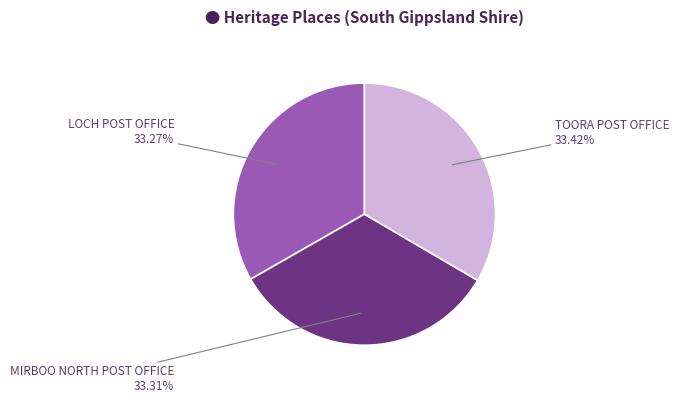

Combined, do TOORA POST OFFICE and LOCH POST OFFICE account for over 50%?

Yes